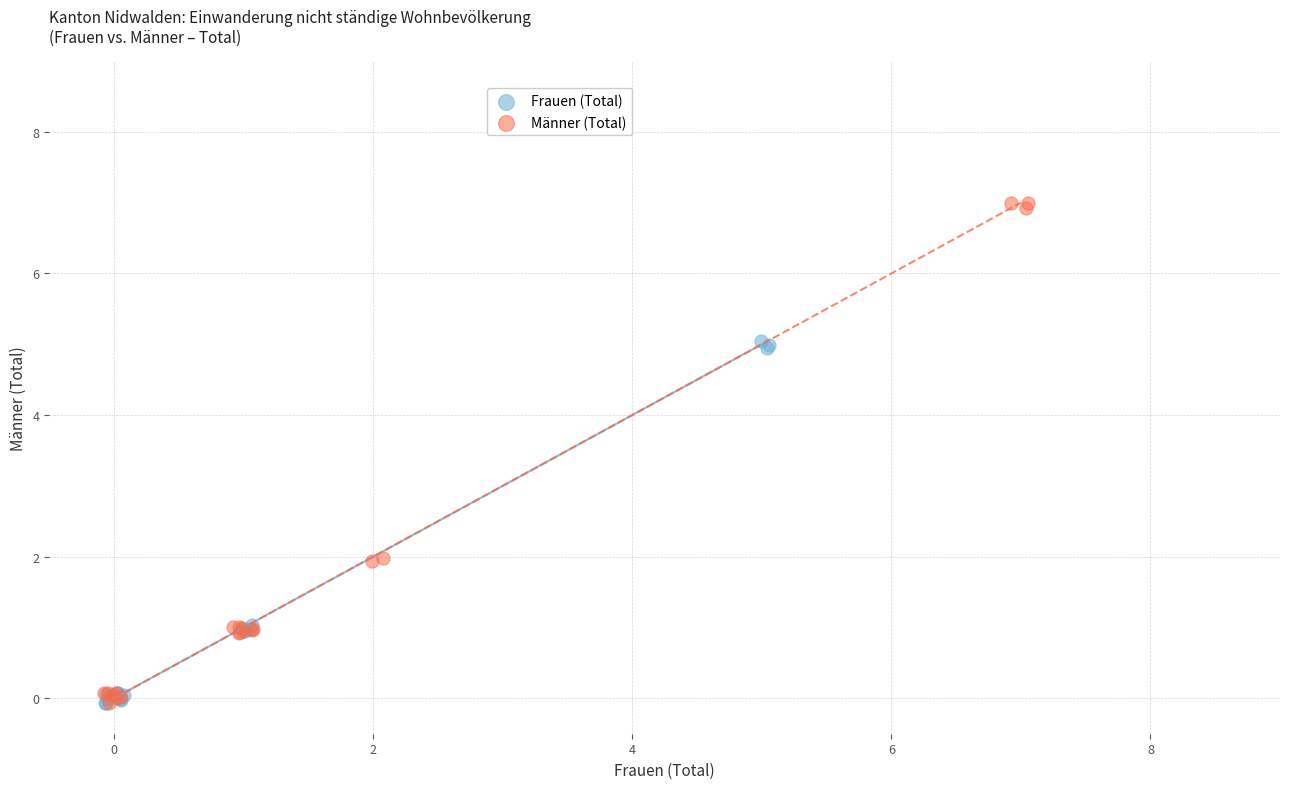

Which series contains the highest Y value?

Männer (Total)